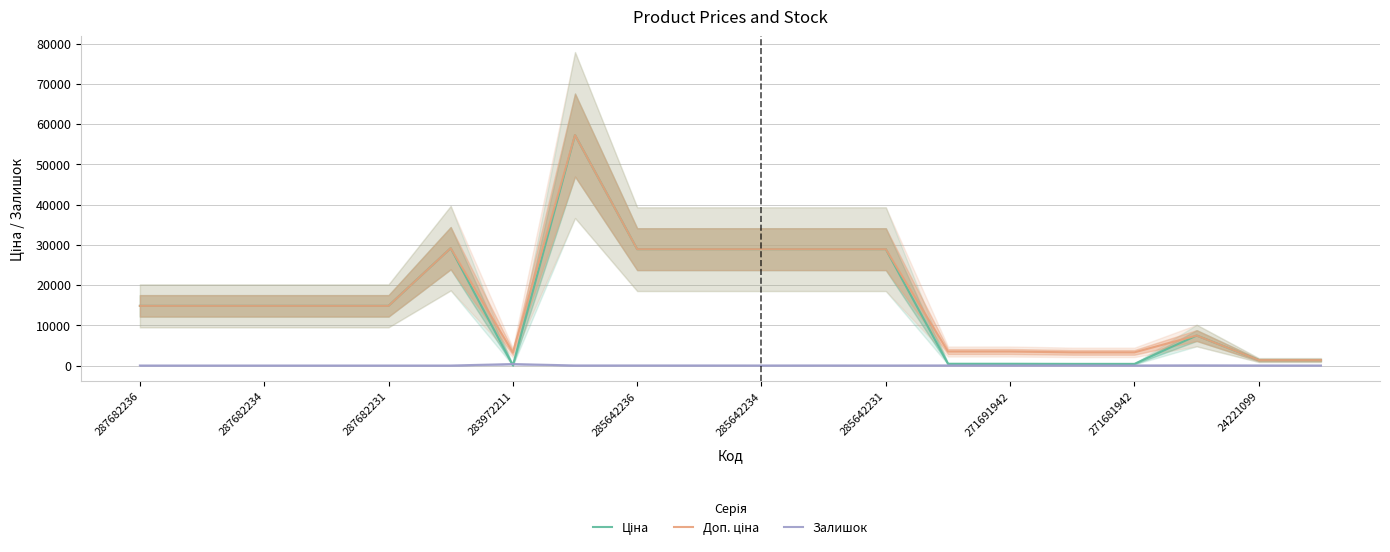

Is it true that Залишок equals 13.0 at 271691942?

True